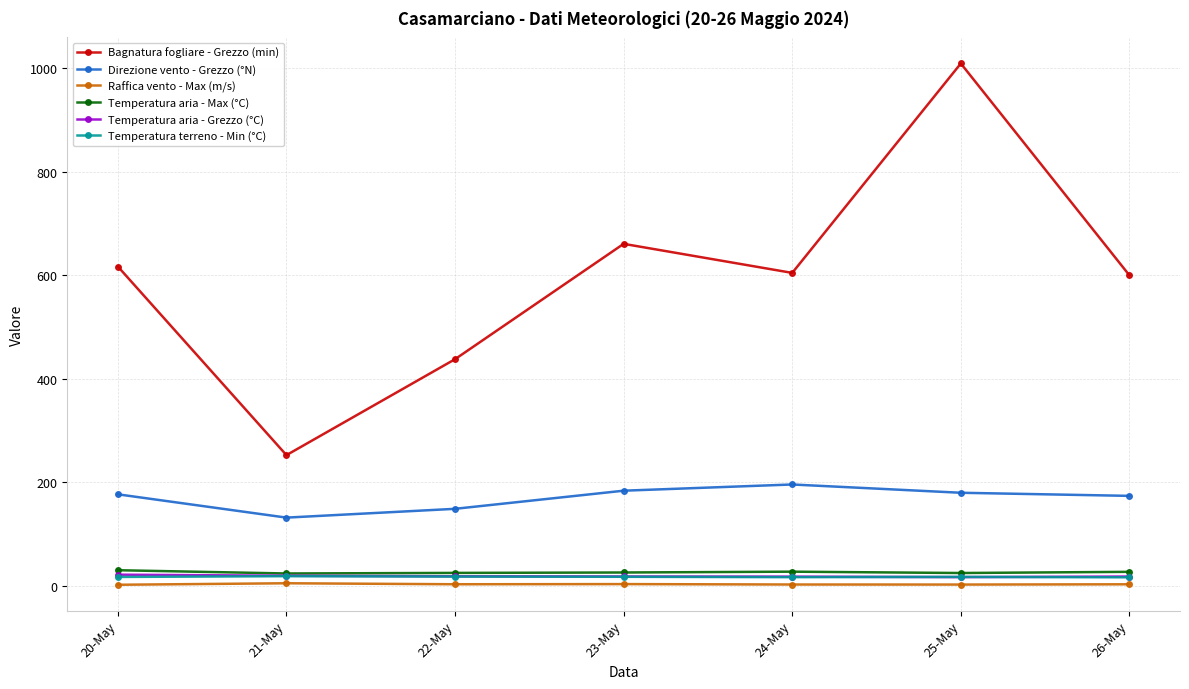

What is the difference between the maximum and minimum values in the Temperatura aria - Grezzo (°C) series?

4.7